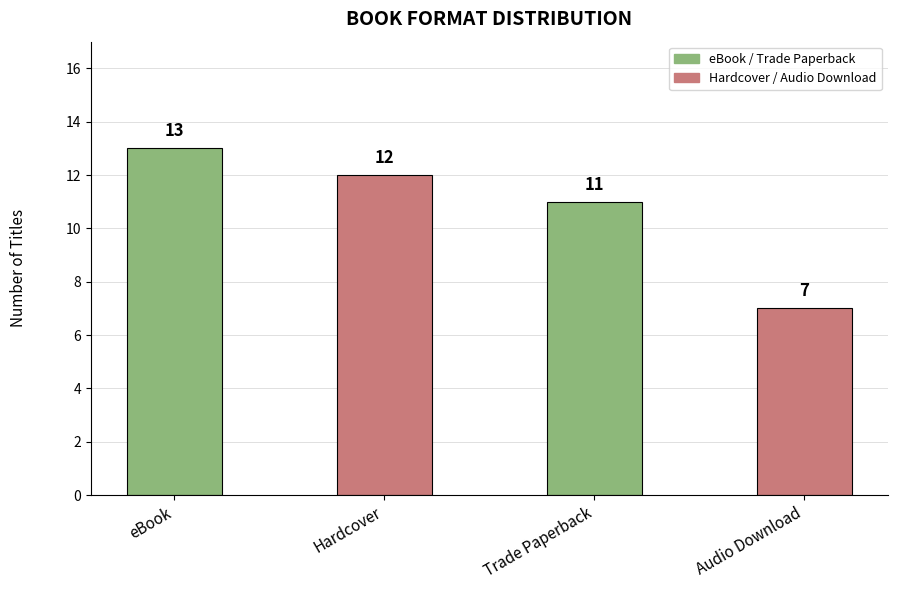

Reading left to right, extract all data points from this chart.

eBook=13	Hardcover=12	Trade Paperback=11	Audio Download=7